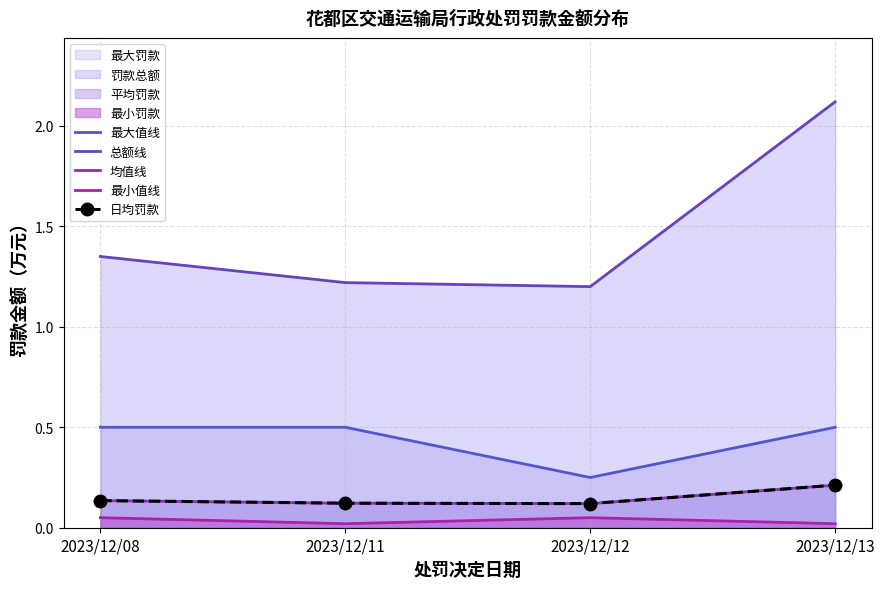

Count the 最大值线 values in the range 0 to 1.

4